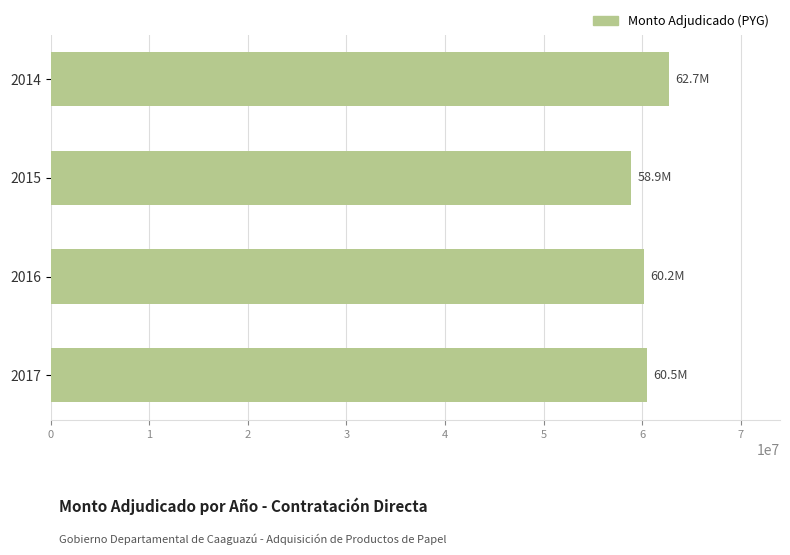

What is the average value?

60578790